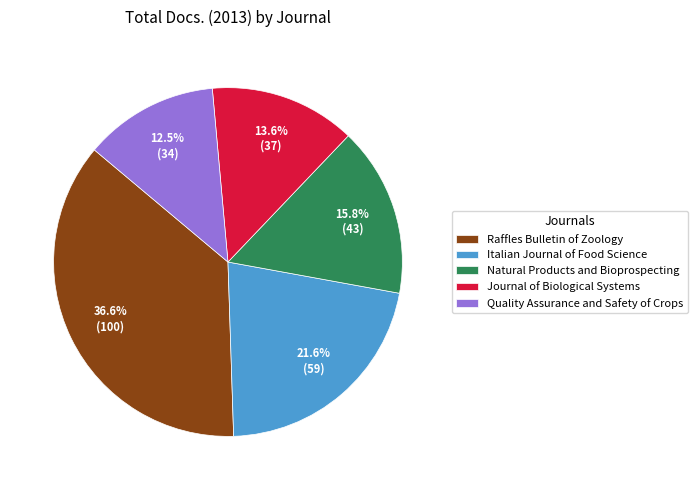

Is there any slice that represents more than half of the pie?

No